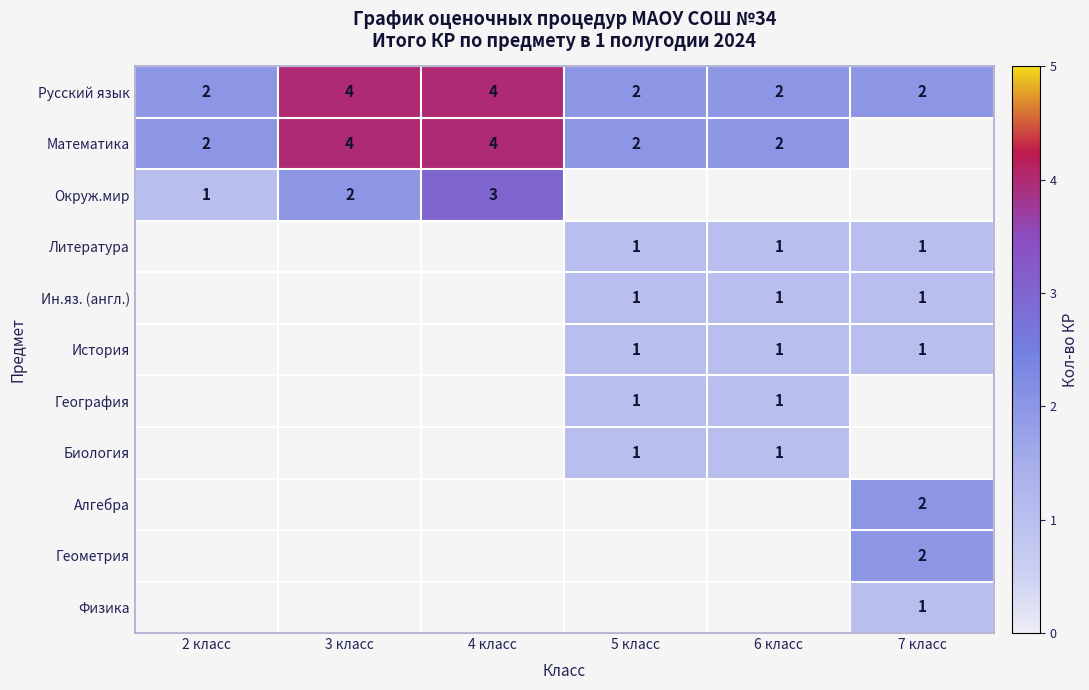

Count the number of data series in this chart.

11